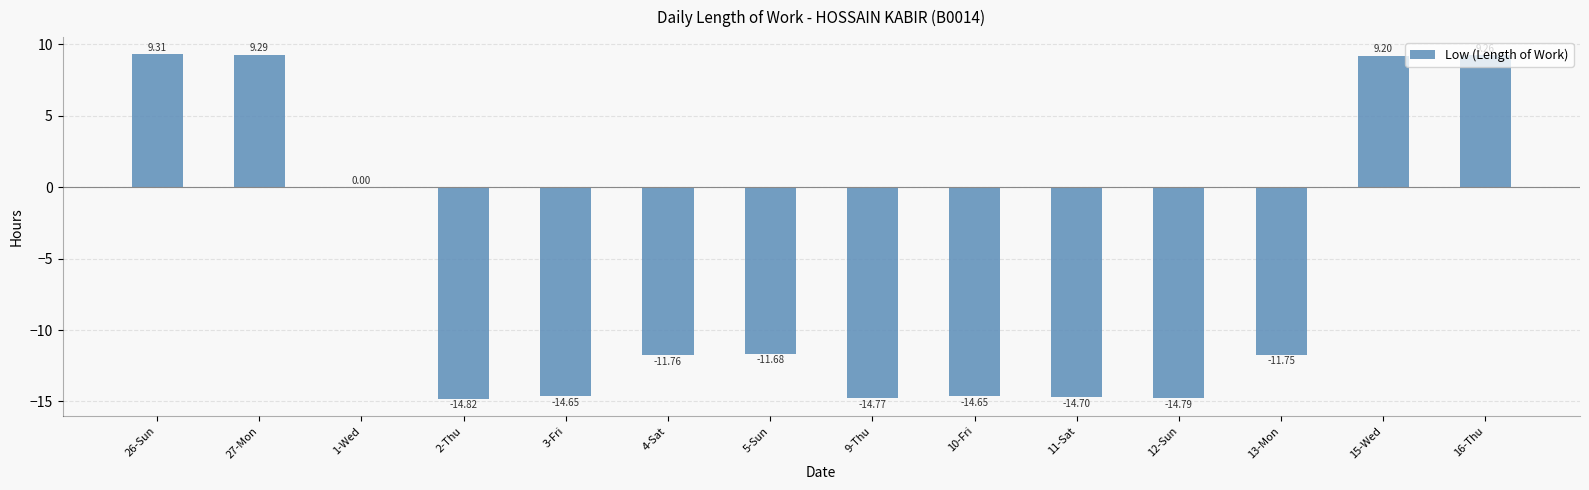

Is it true that the value at 5-Sun is -11.7?

True